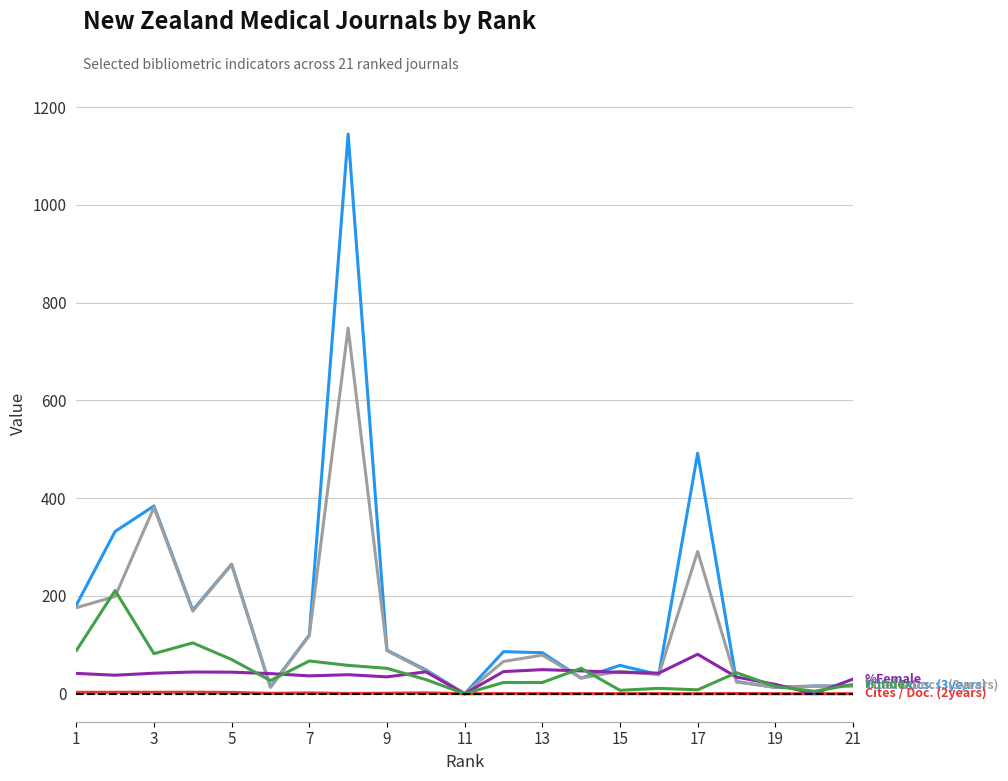

Is this an area chart (filled region under the line)?

No